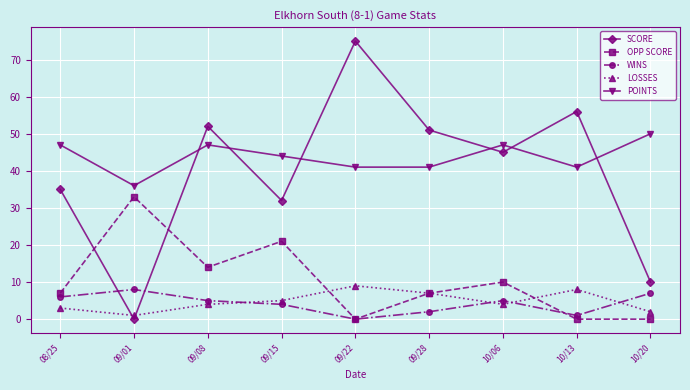

How many lines are shown in the chart?

5